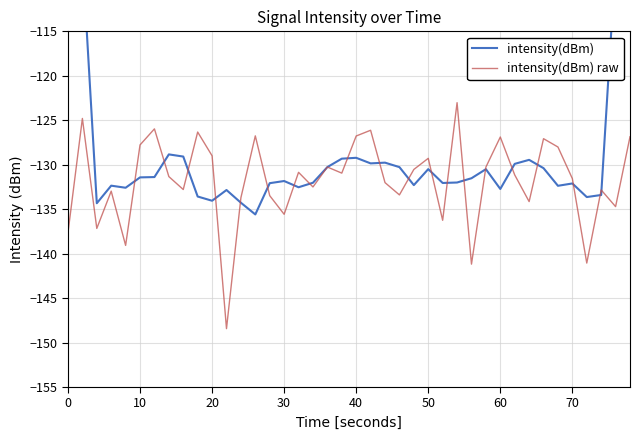

What is the highest value of the intensity(dBm) raw series?

-123.0